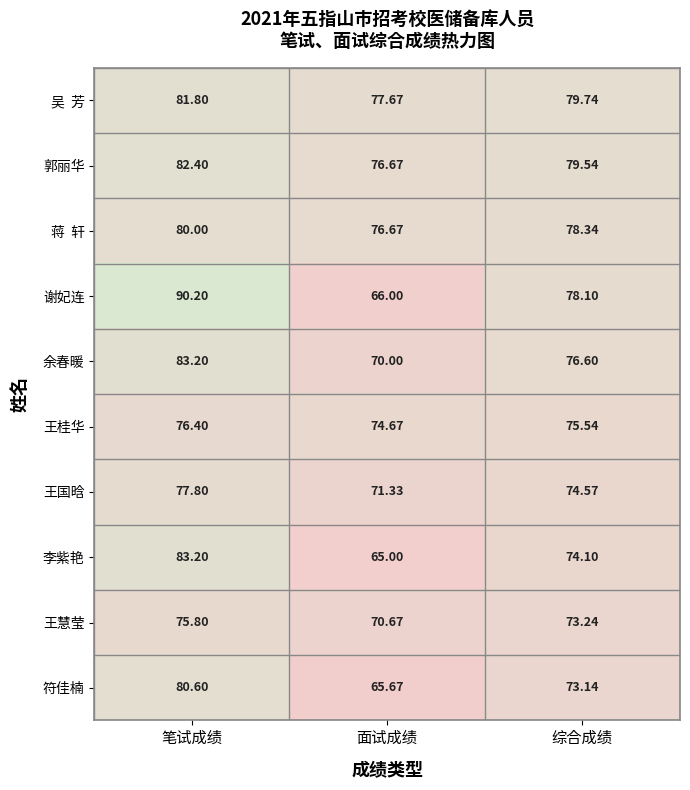

At which category does the chart reach its minimum across all series?

面试成绩